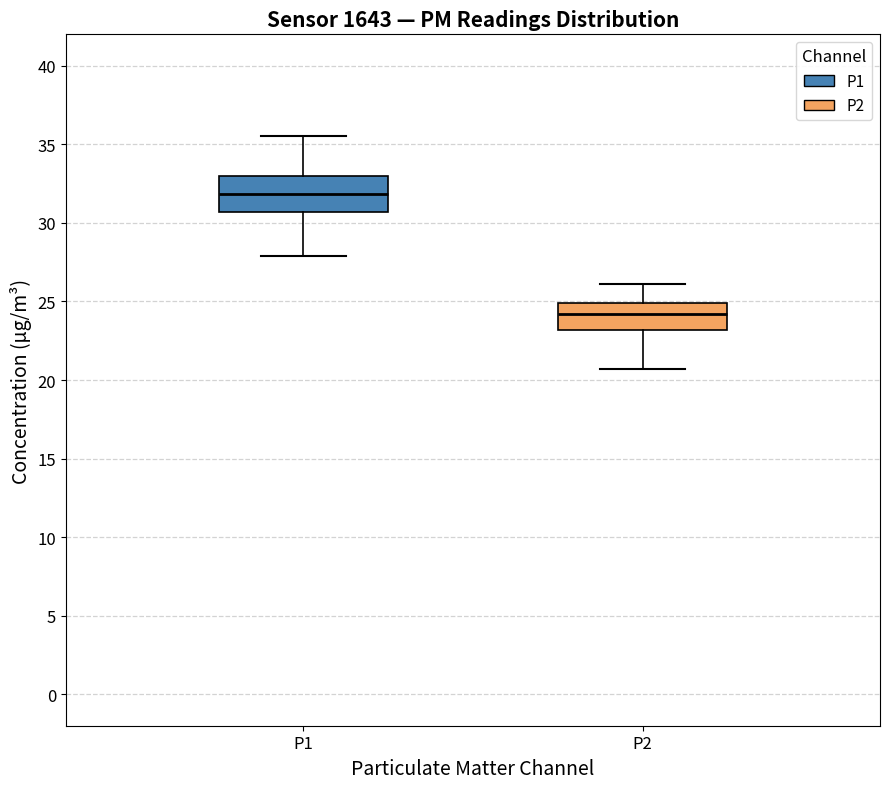

Where does the median line of the box for P2 sit on the y-axis? The values are not printed on the chart, so give them approximately, as read against the axis.

24.0